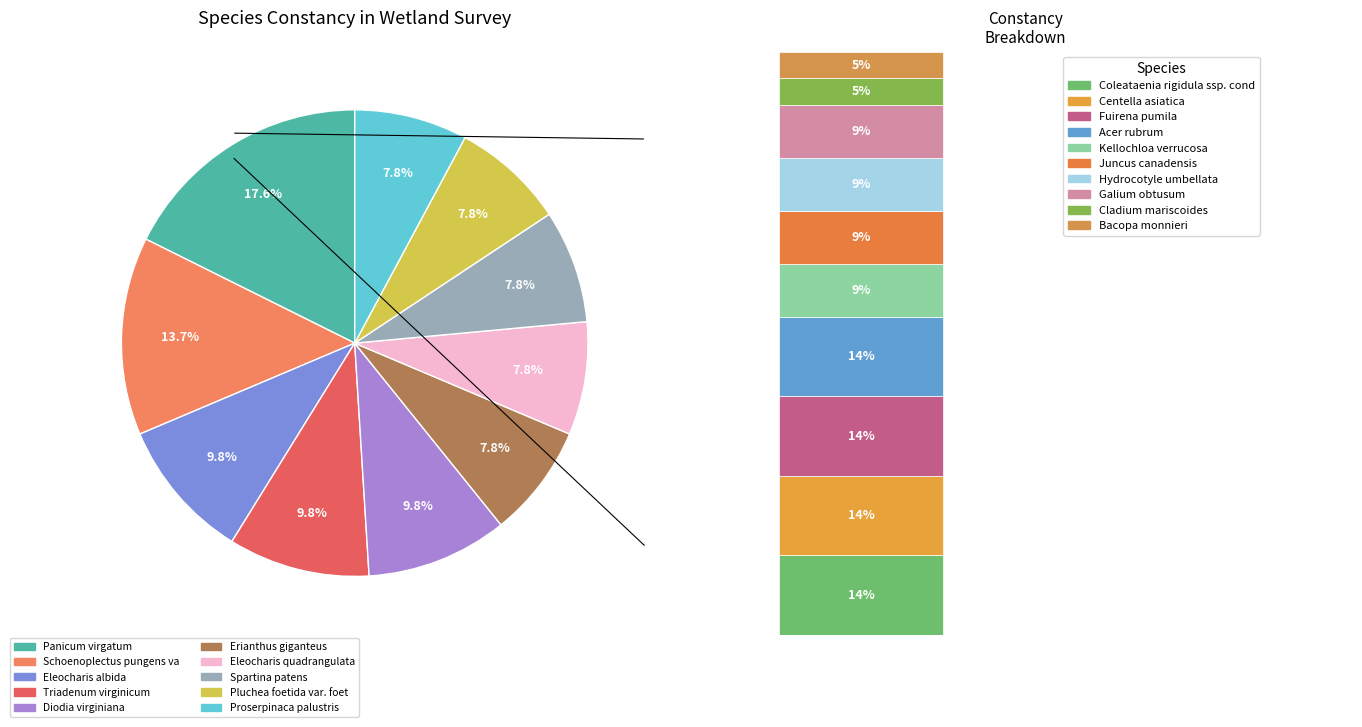

True or false: Eleocharis quadrangulata accounts for 18% of the total.

False